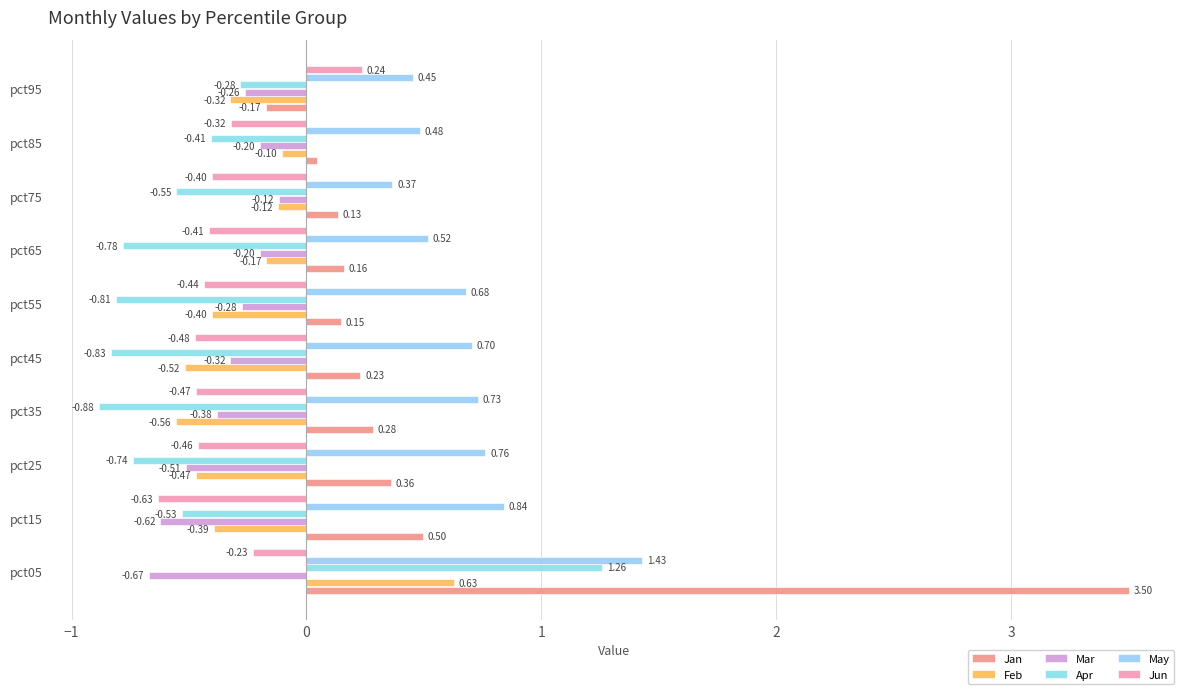

How many categories are shown in the chart?

10